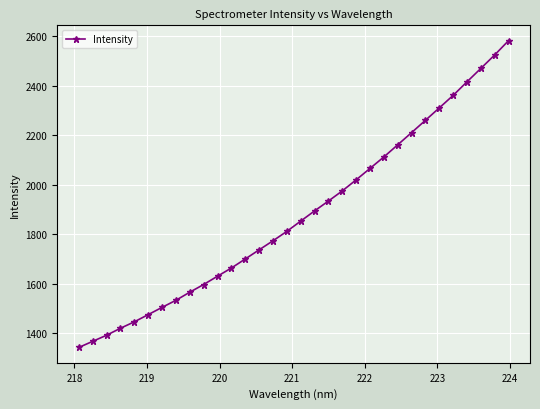

What is the maximum value shown in the chart?

2582.1